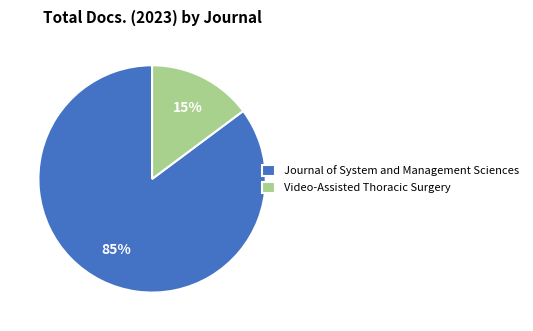

What is the majority slice?

Journal of System and Management Sciences